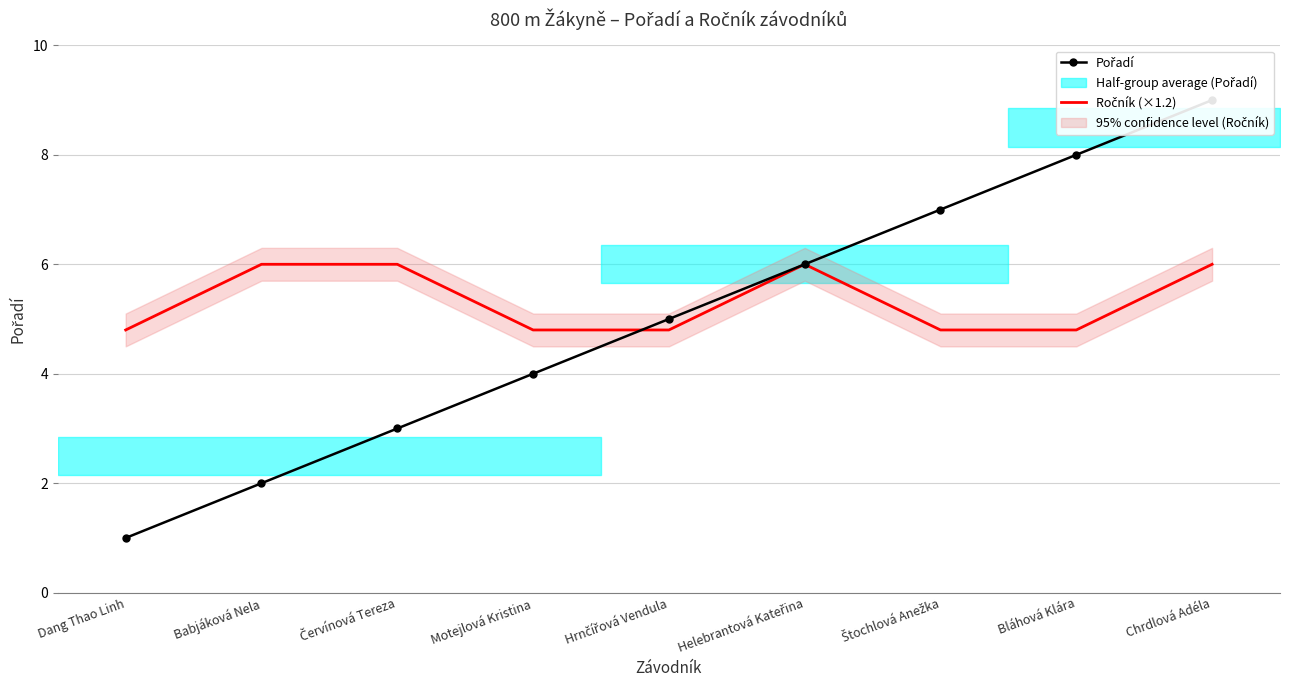

At which category does the chart reach its minimum across all series?

Dang Thao Linh